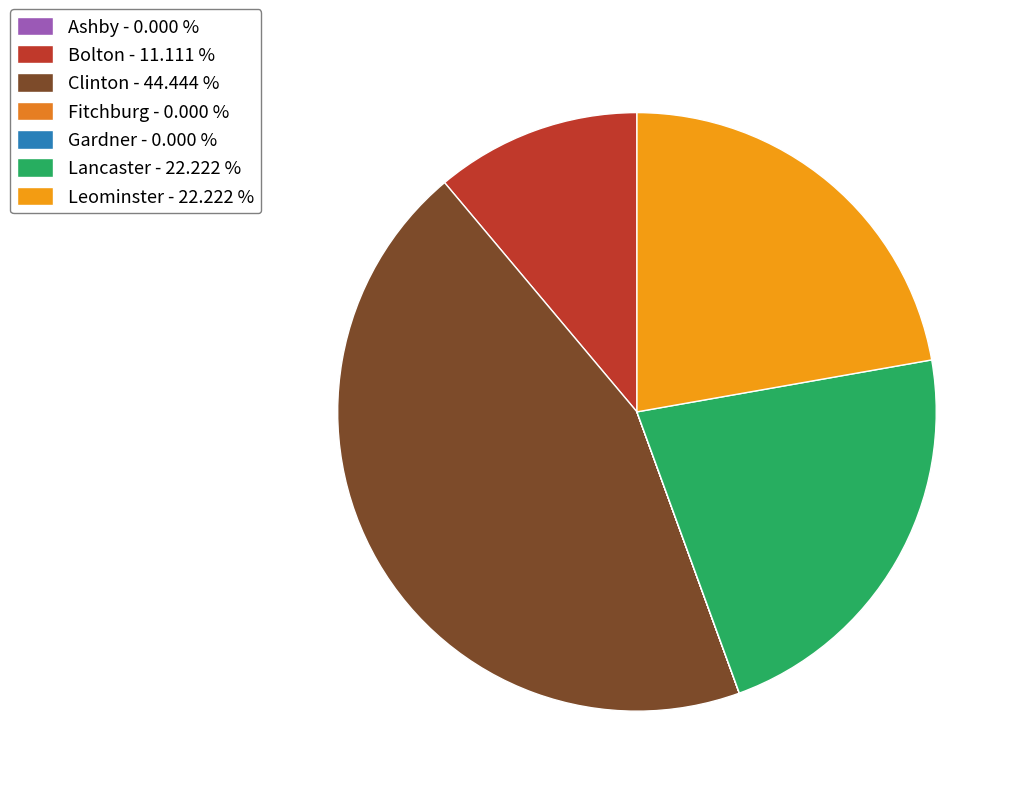

How many slices are in this pie chart?

7